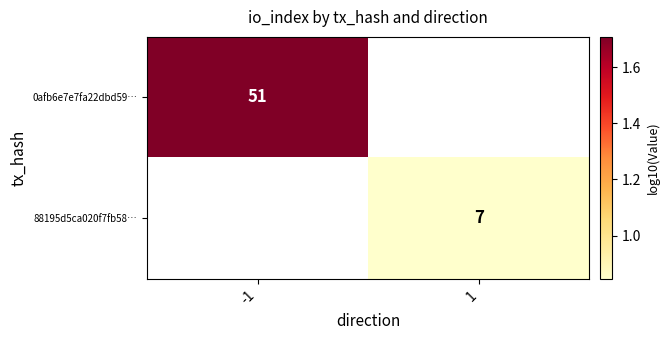

Where is 0afb6e7e7fa22dbd59… nearest to the value 1?

-1